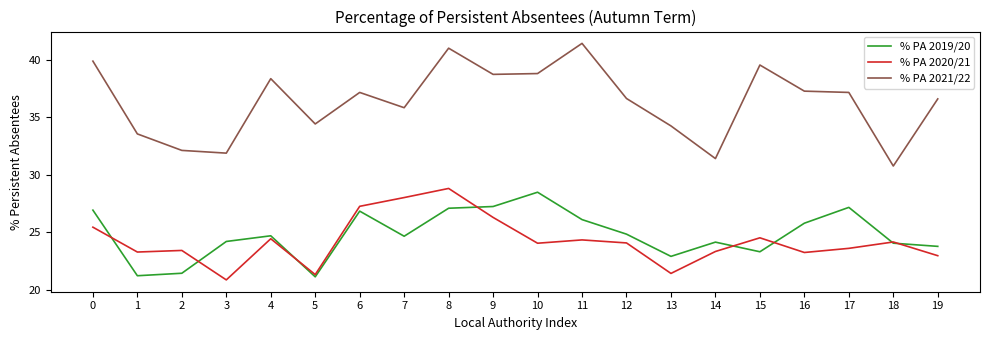

What is the difference between the highest and lowest values at 6?

10.3